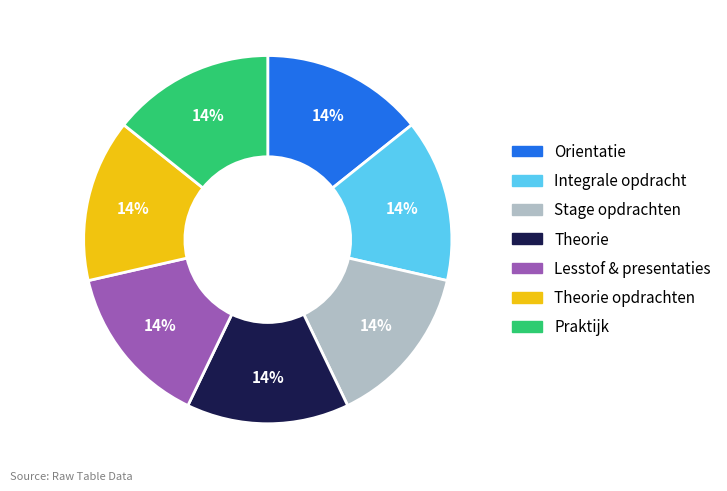

Is there a majority slice in this chart?

No